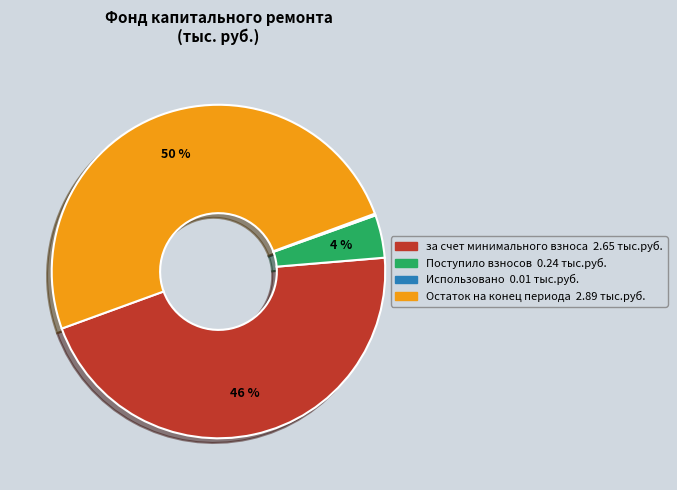

To the nearest percent, what is the average slice percentage?

25%